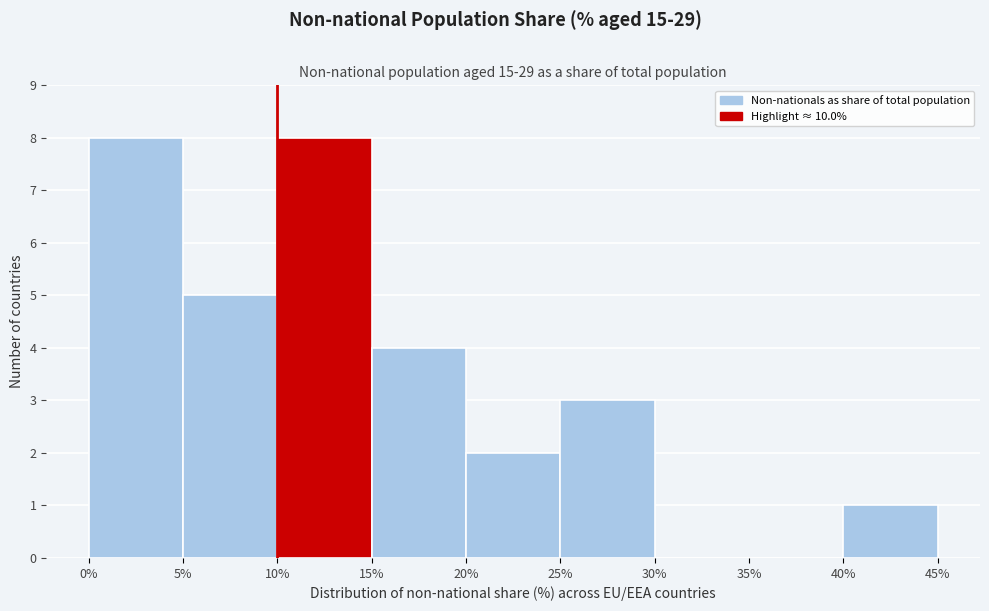

Reading left to right, transcribe this chart: for each bar, give the range it covers on the x-axis and its height. The values are not printed on the chart, so give them approximately, as read against the axis.

0% to 5%: 8
5% to 10%: 5
10% to 15%: 8
15% to 20%: 4
20% to 25%: 2
25% to 30%: 3
30% to 35%: 0
35% to 40%: 0
40% to 45%: 1